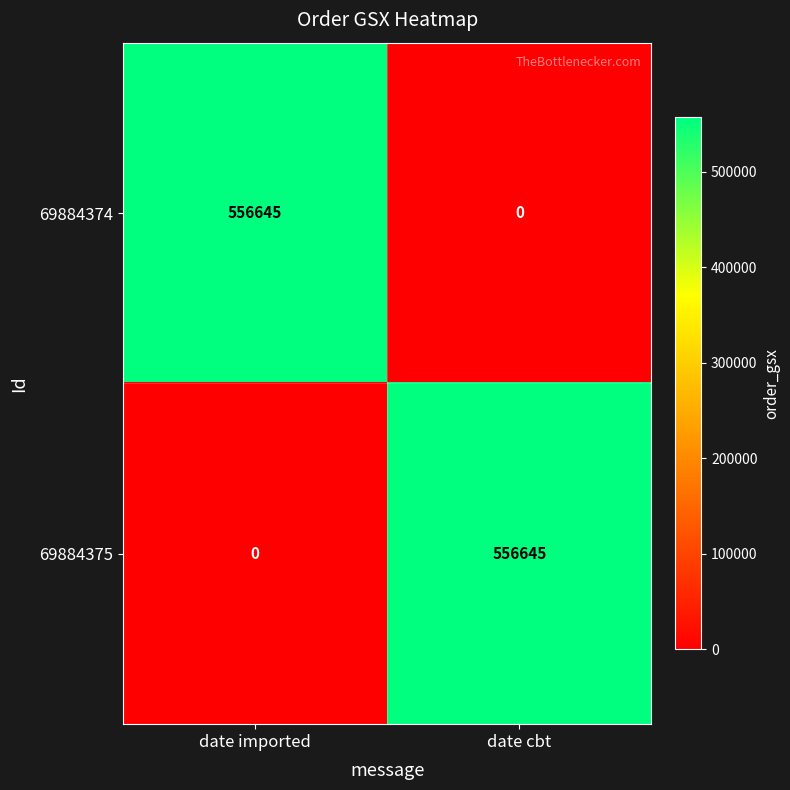

What is the sum of all 69884374 values?

556645